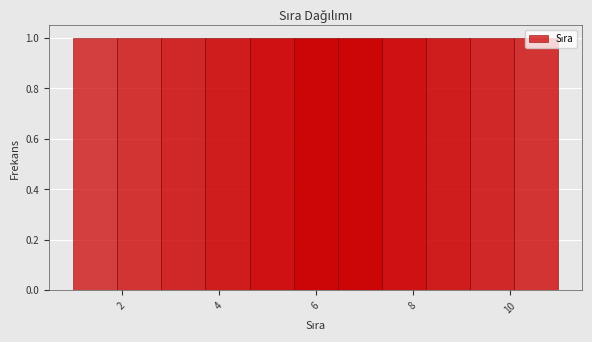

Reading left to right, transcribe this chart: for each bar, give the range it covers on the x-axis and its height. Neither the bar edges nor the heights are printed on the chart, so give them approximately, as read against the axes.

1.0 to 2.0: 1
2.0 to 2.8: 1
2.8 to 3.8: 1
3.8 to 4.6: 1
4.6 to 5.6: 1
5.6 to 6.4: 1
6.4 to 7.4: 1
7.4 to 8.2: 1
8.2 to 9.2: 1
9.2 to 10.0: 1
10.0 to 11.0: 1